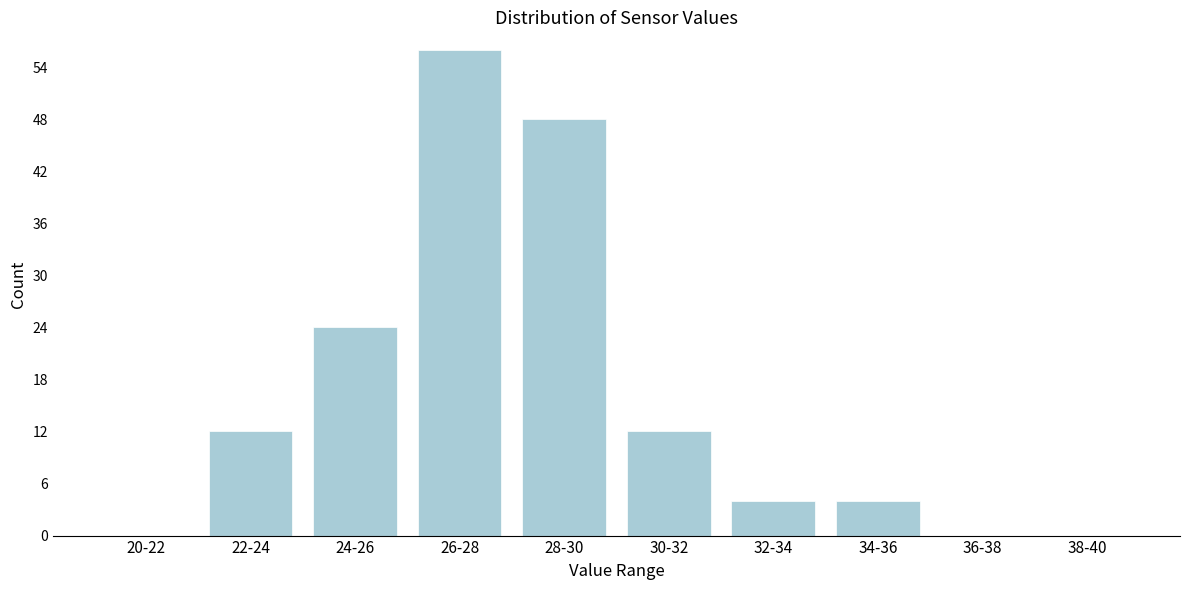

Reading right to left, list all the values displayed in this chart.

38-40=0	36-38=0	34-36=4	32-34=4	30-32=12	28-30=48	26-28=56	24-26=24	22-24=12	20-22=0